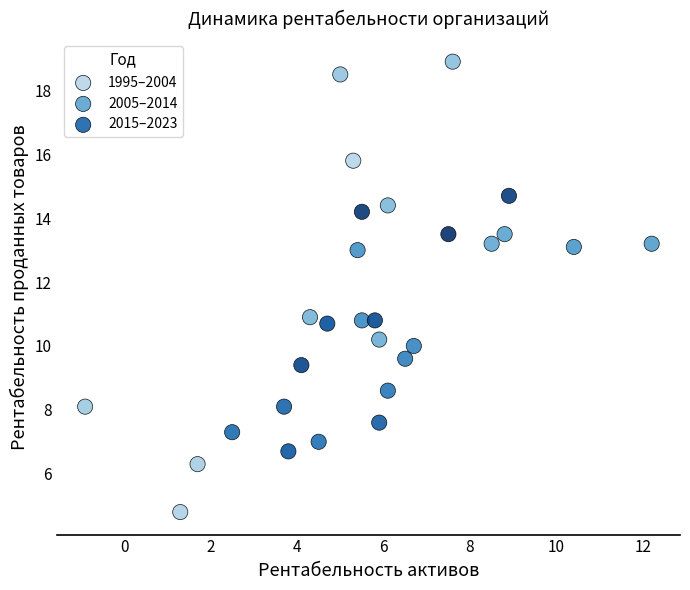

Which series has the largest Y range (max minus min)?

1995–2004